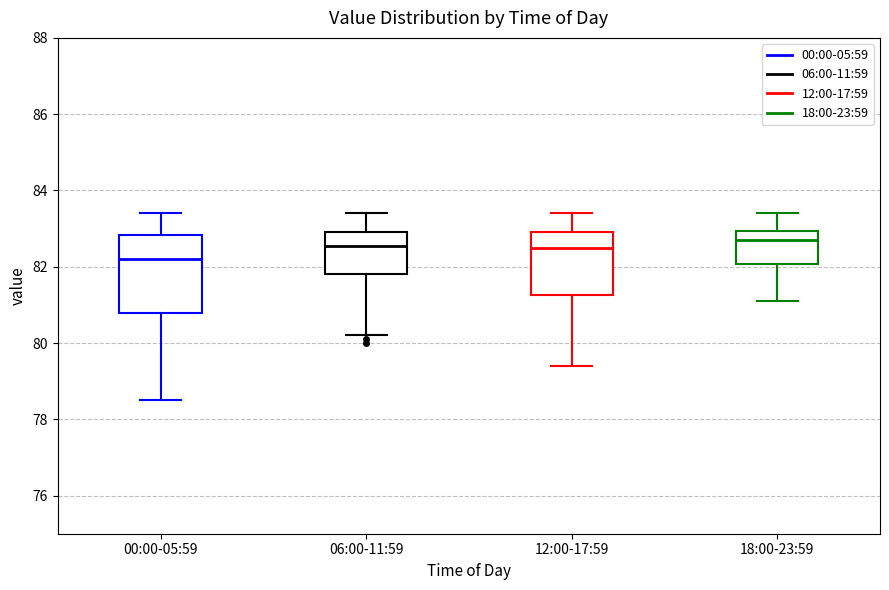

Where is the lower edge of the box for 06:00-11:59 on the y-axis? The values are not printed on the chart, so give them approximately, as read against the axis.

81.8